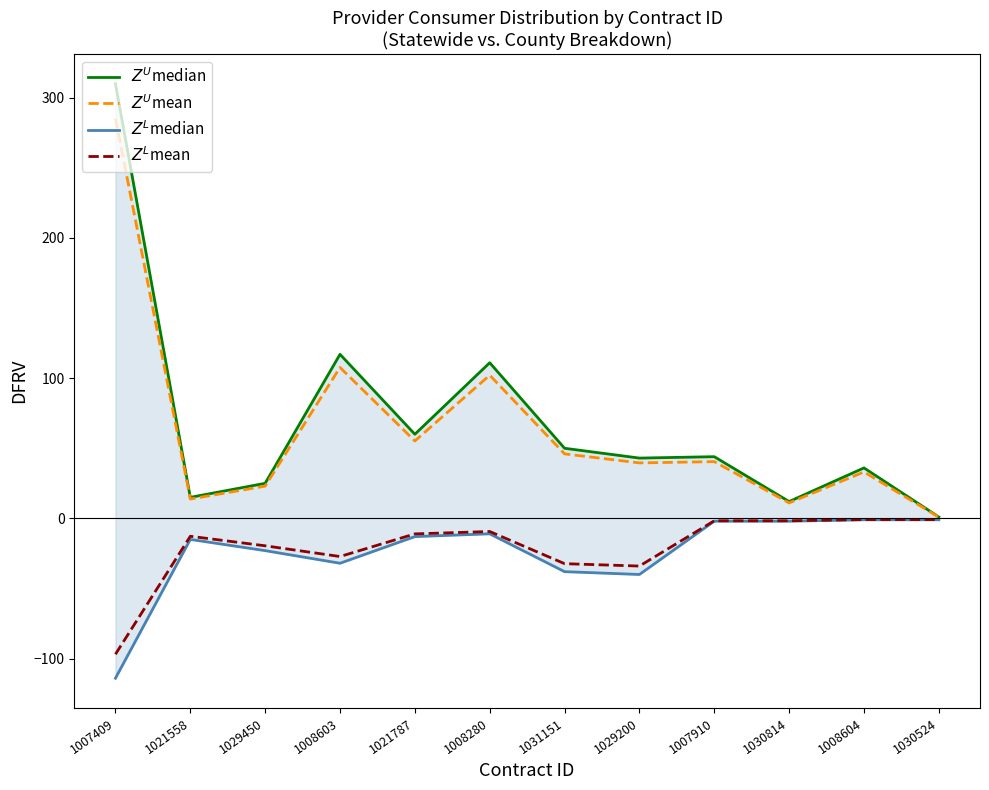

What is the minimum value shown in the chart?

-114.0